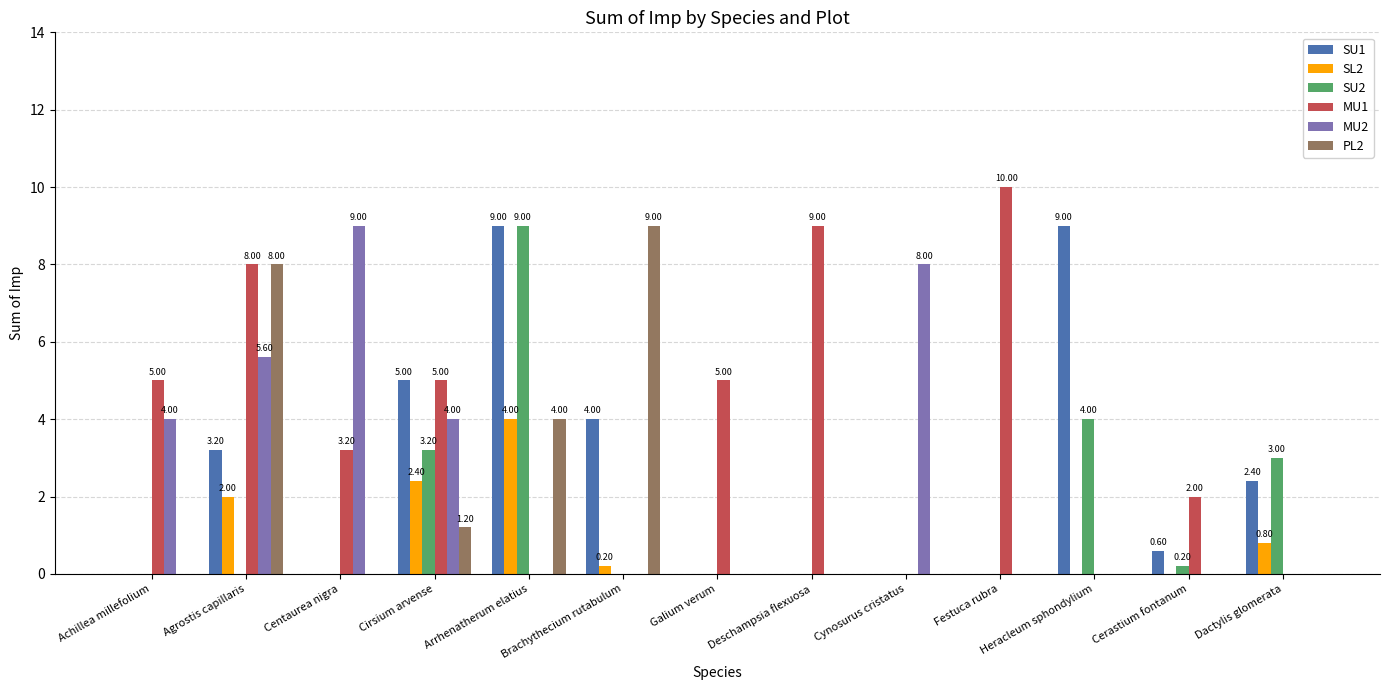

How many categories are shown in the chart?

13